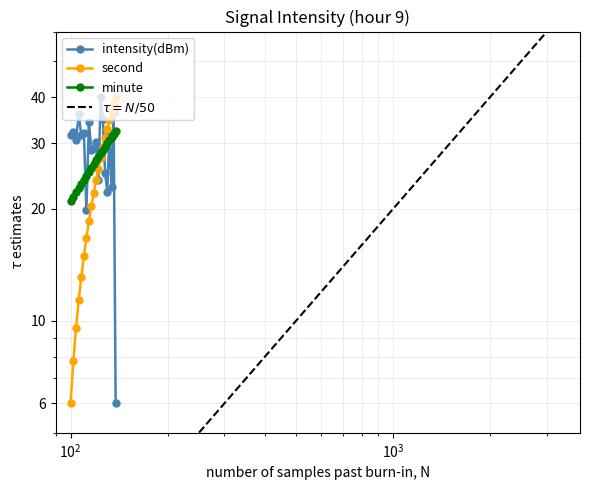

What is the value of the second point at the 16th from the left?

32.8